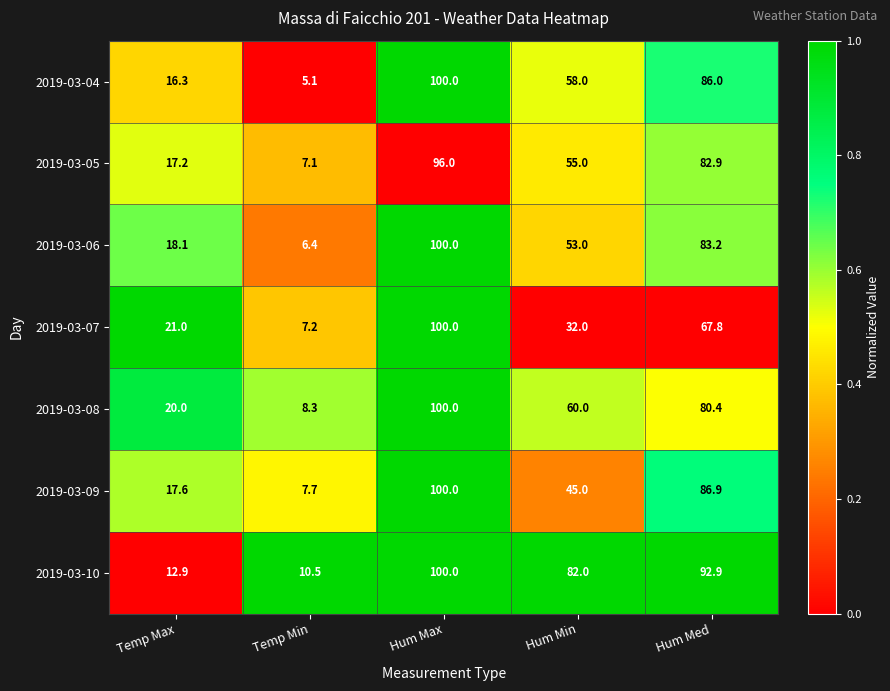

Which series has the largest range (max minus min)?

2019-03-04